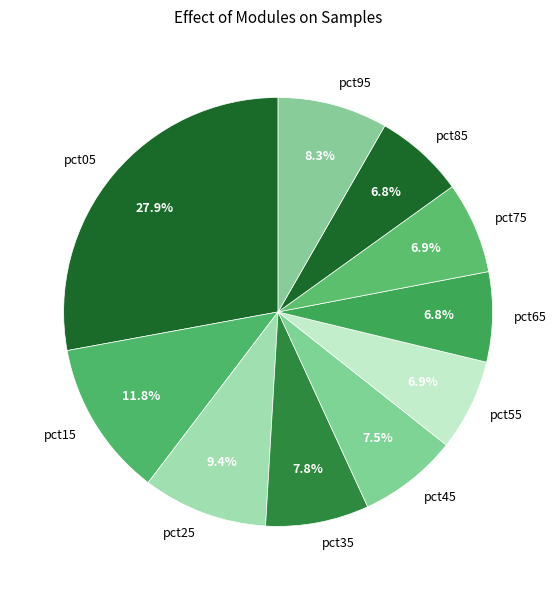

True or false: pct35 accounts for 8% of the total.

True